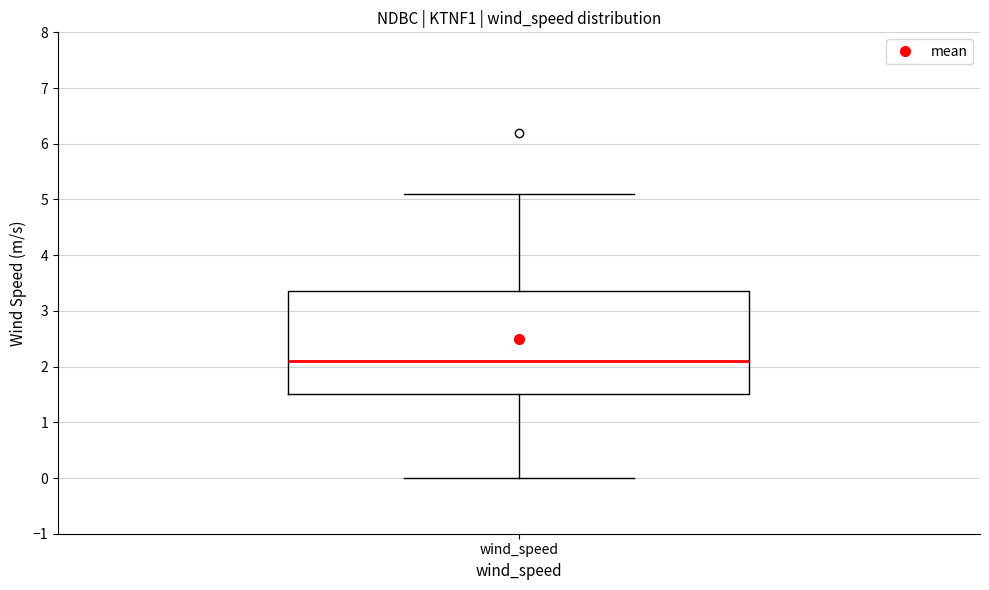

Where is the lower edge of the box for wind_speed on the y-axis? The values are not printed on the chart, so give them approximately, as read against the axis.

1.5